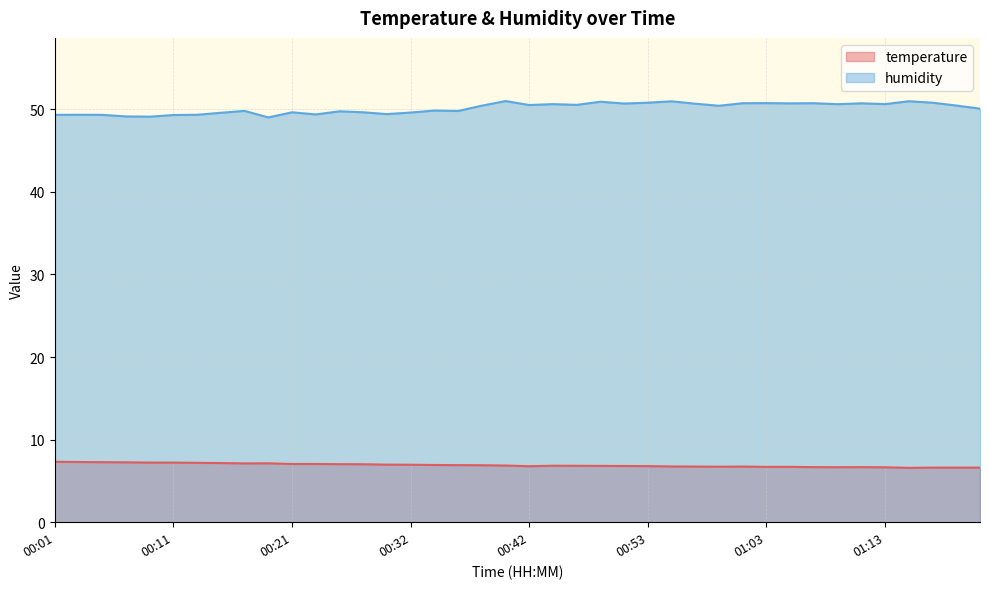

What is the total value across all series at 01:03?

57.4